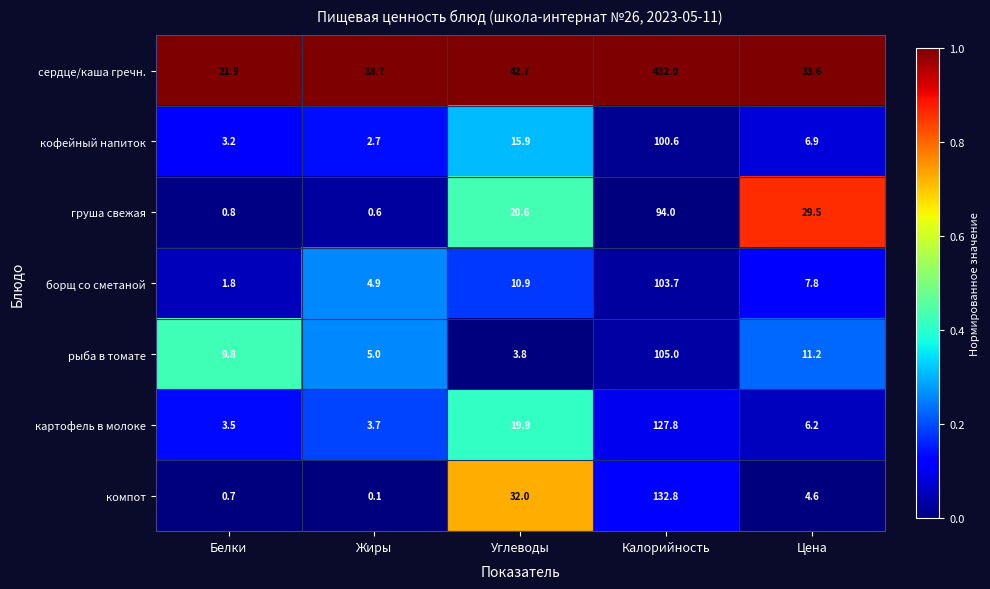

Rank the series by their maximum value, from highest to lowest.

сердце/каша гречн., компот, картофель в молоке, рыба в томате, борщ со сметаной, кофейный напиток, груша свежая